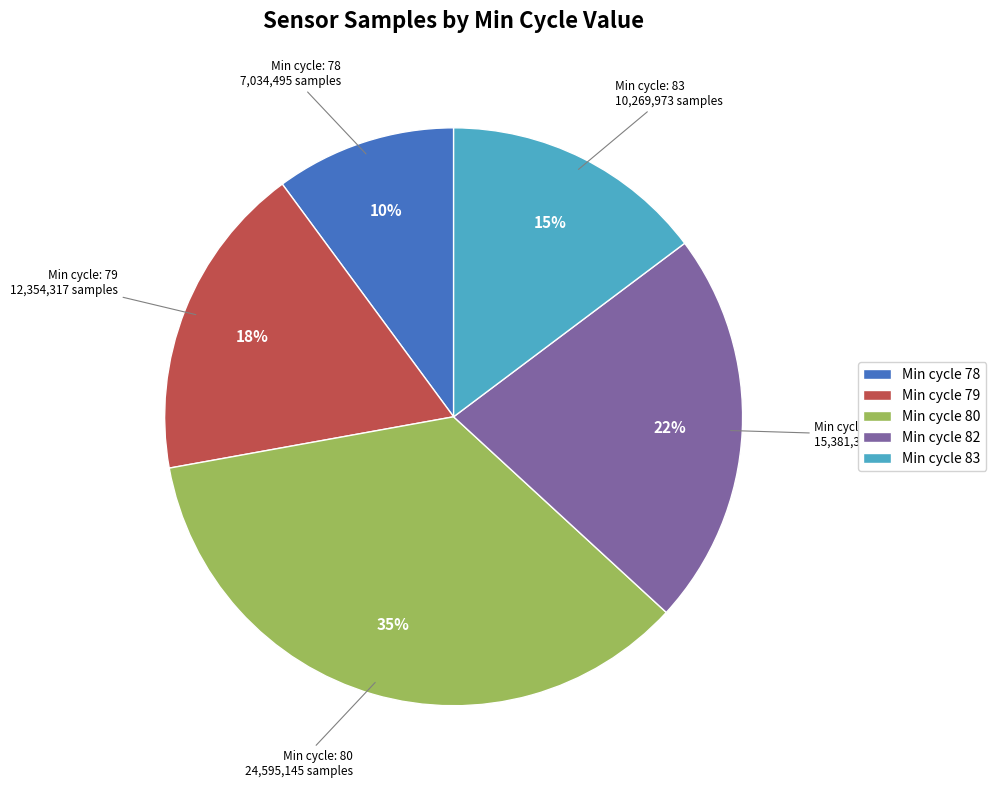

Do Min cycle 83 and Min cycle 82 together represent more than half of the pie?

No